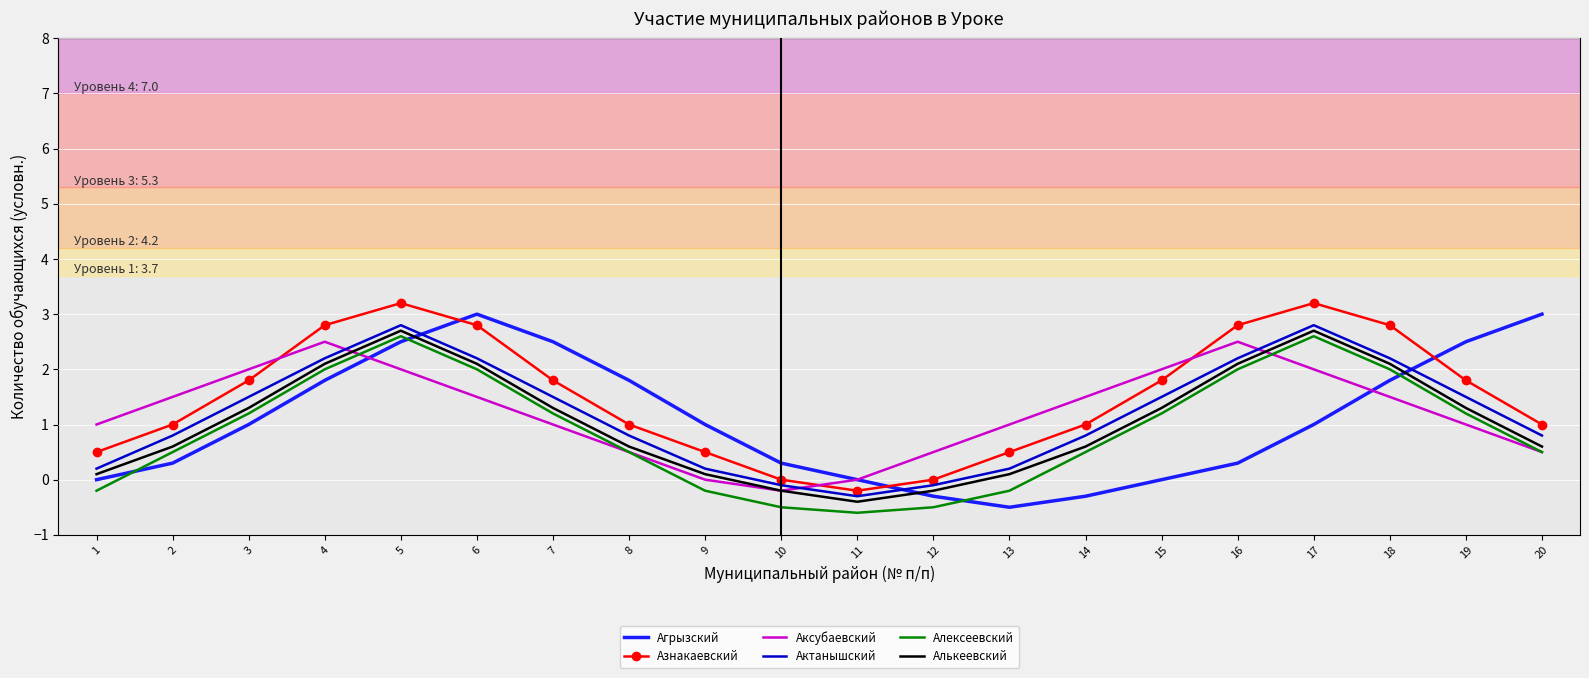

At which category is the sum across all series the highest?

5